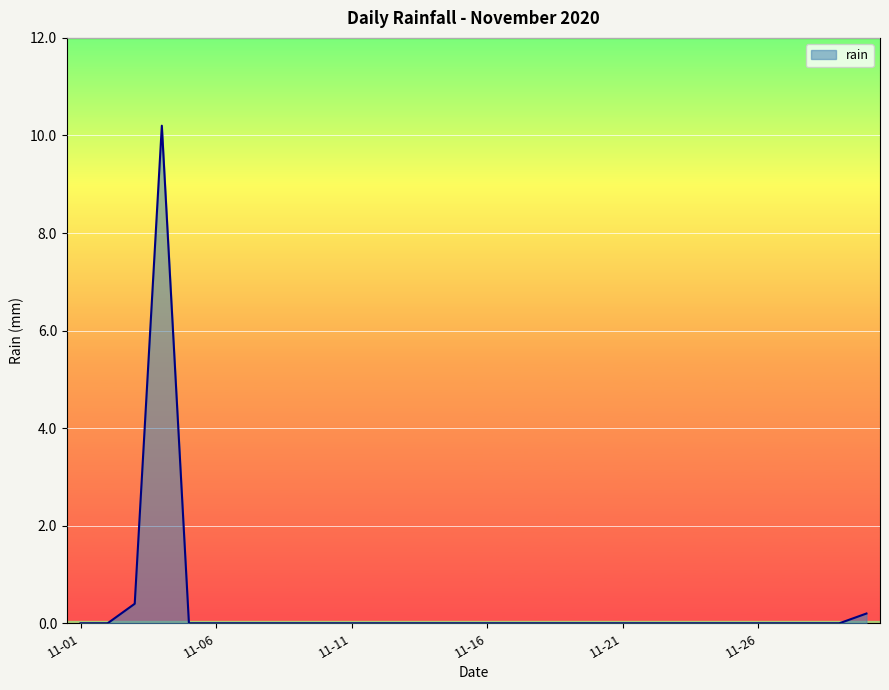

What is the difference between the maximum and minimum values?

10.2